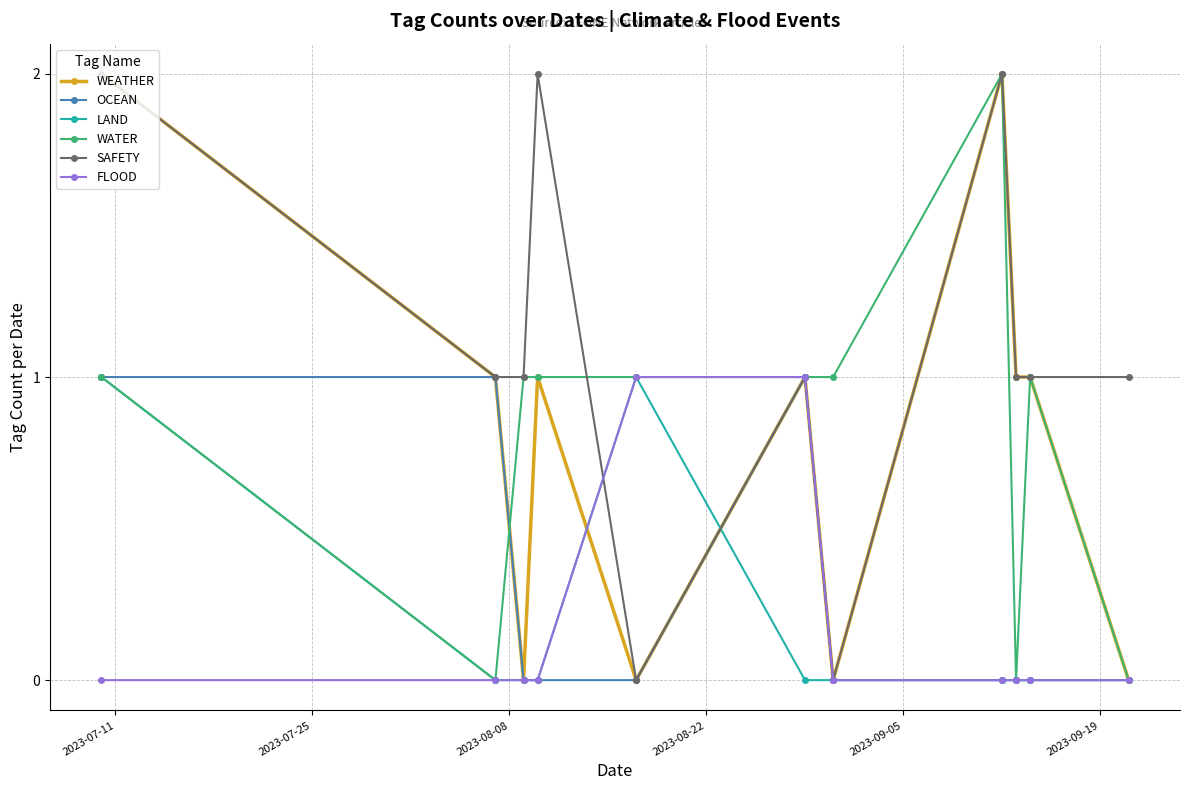

Which series has the largest total across all categories?

SAFETY